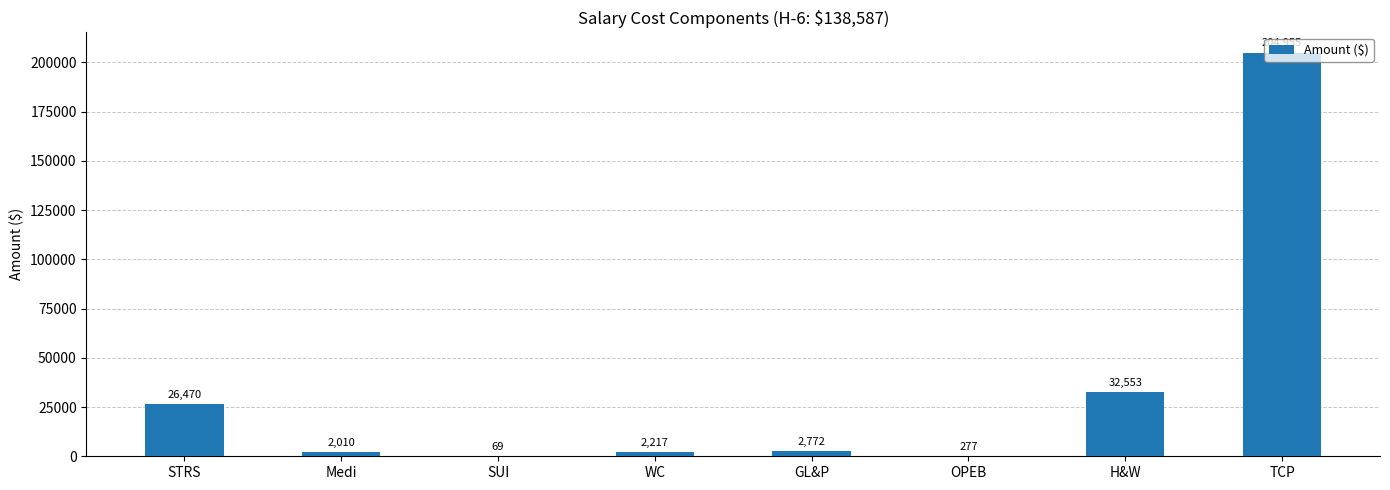

At which label does the data first exceed 2772?

STRS